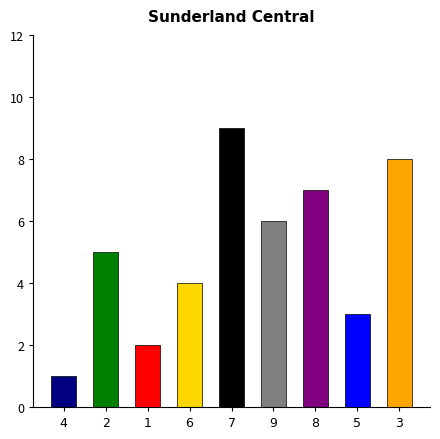

How many bars are there in total?

9